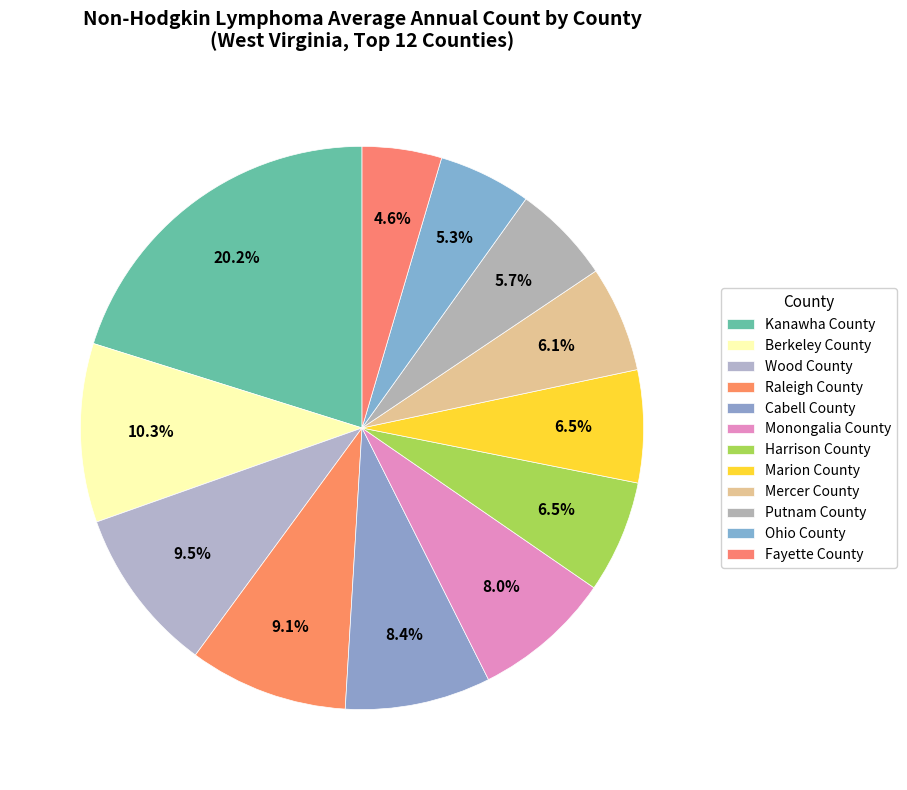

What portion of the pie excludes Marion County?

93.5%